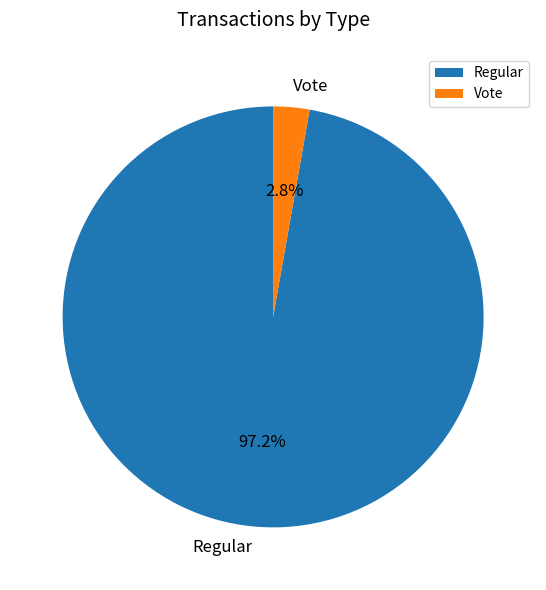

What percentage is the Regular slice, to the nearest percent?

97%